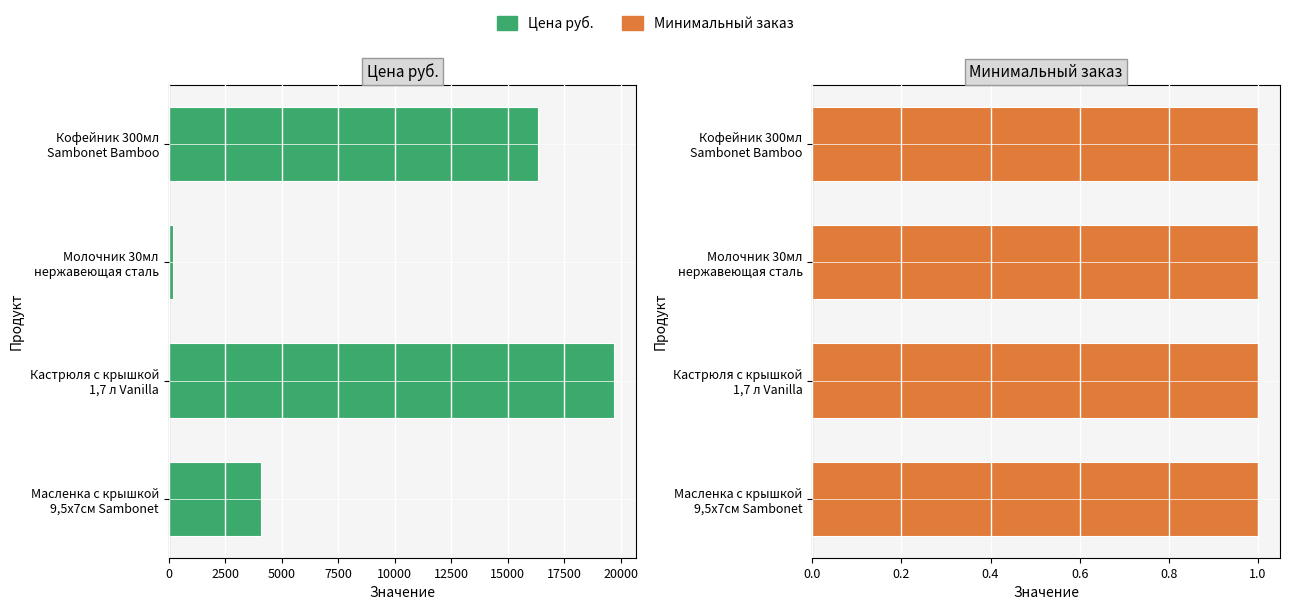

At 5000, list the series in order from largest to smallest.

Цена руб., Минимальный заказ